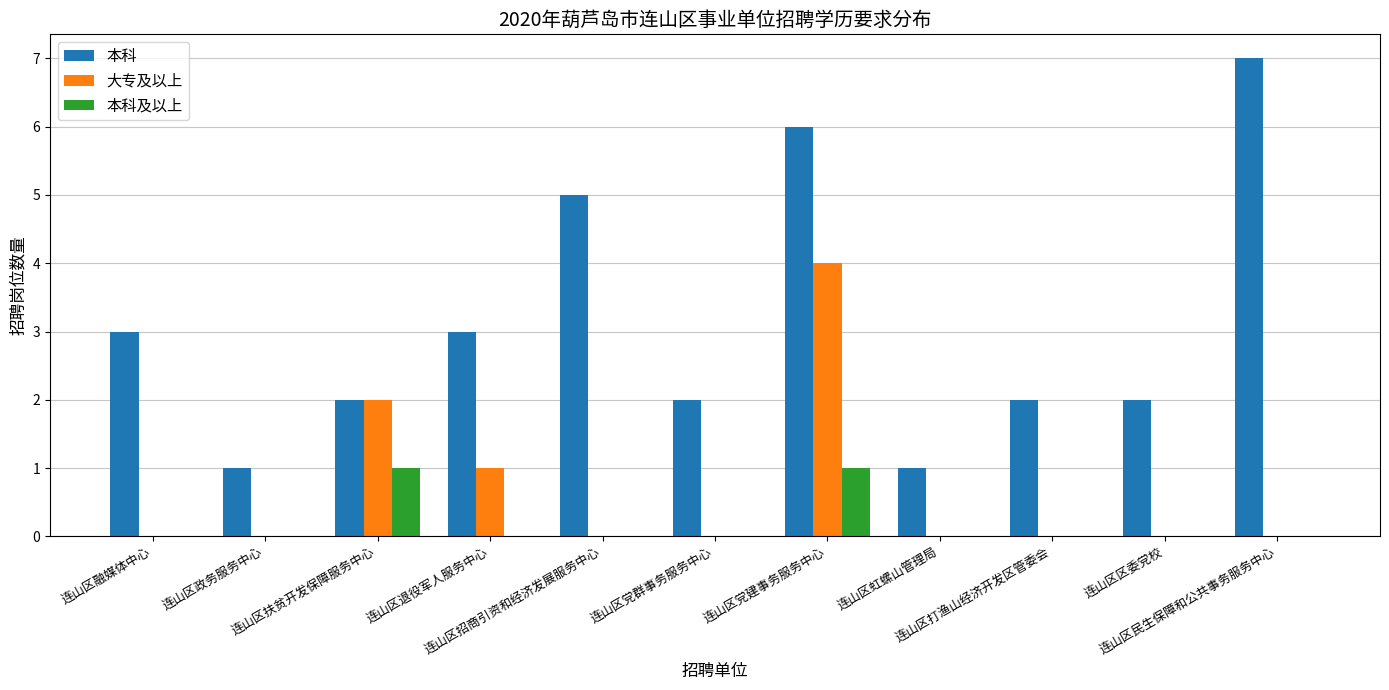

What is the greatest value displayed?

7